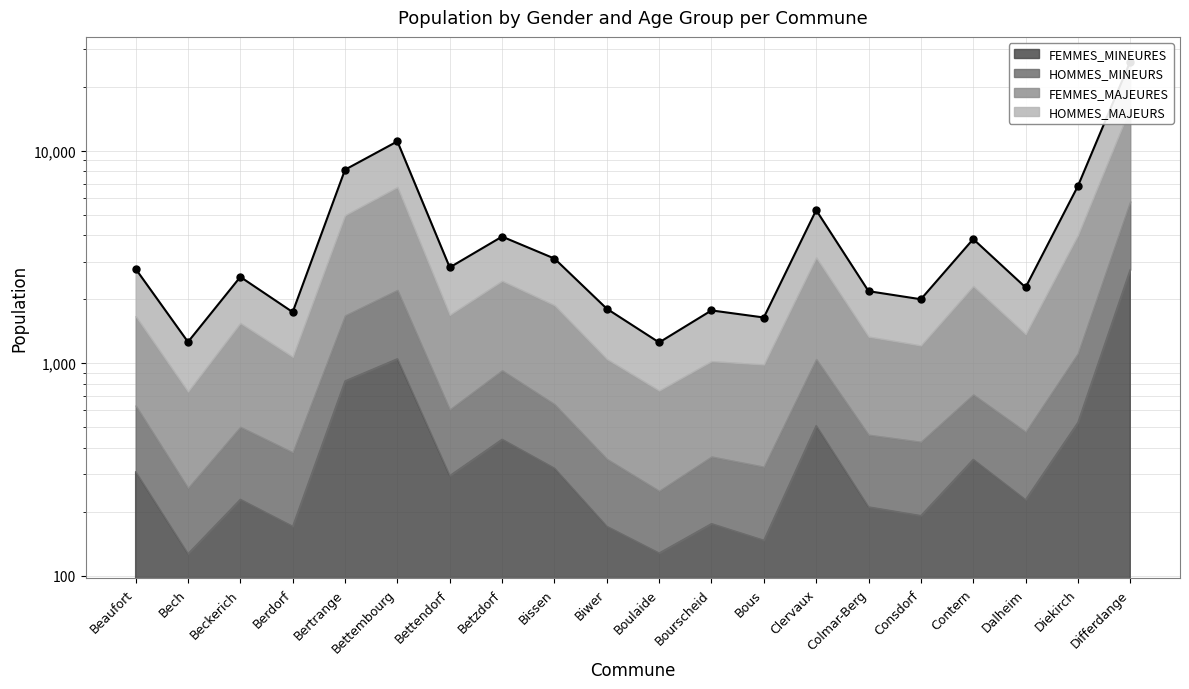

Which series contains the lowest Y value?

FEMMES_MAJEURES